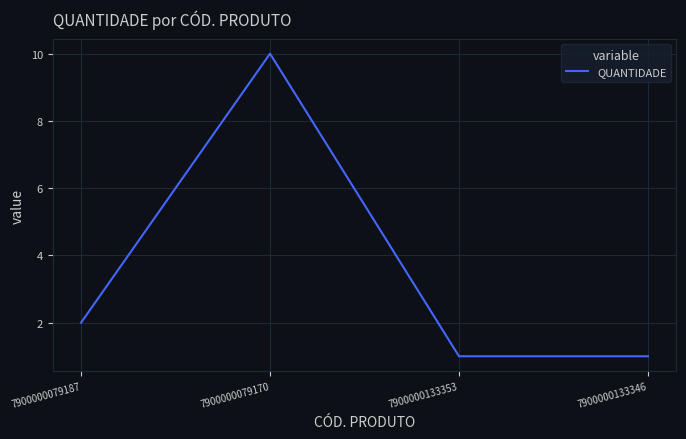

The value at 7900000133346 is 0. True or false?

False